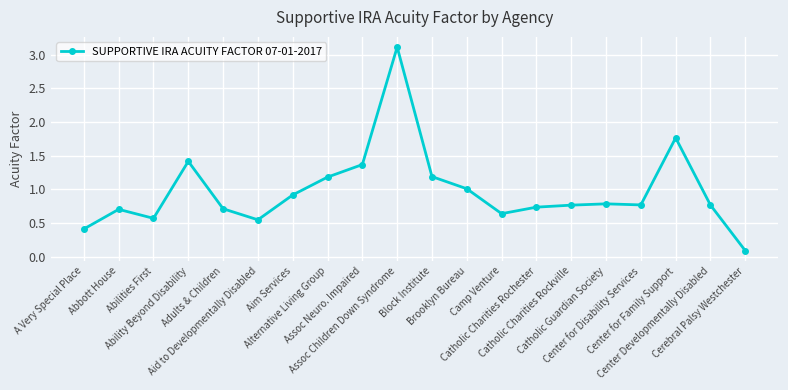

Does the chart have visible grid lines?

Yes